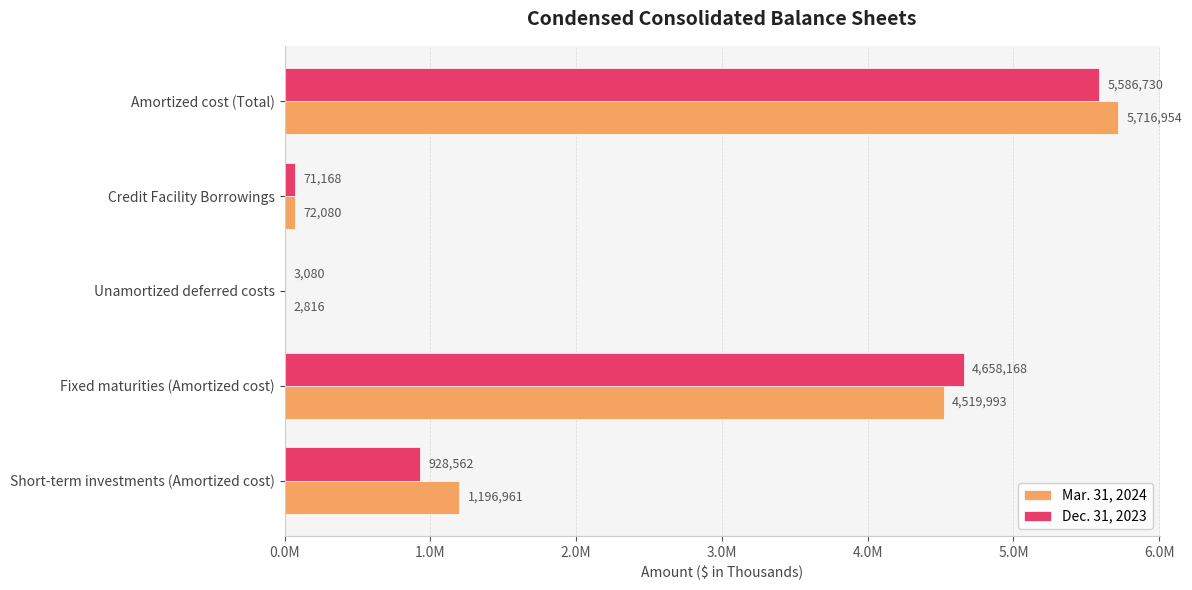

What are all the series names shown in the legend?

Mar. 31, 2024, Dec. 31, 2023